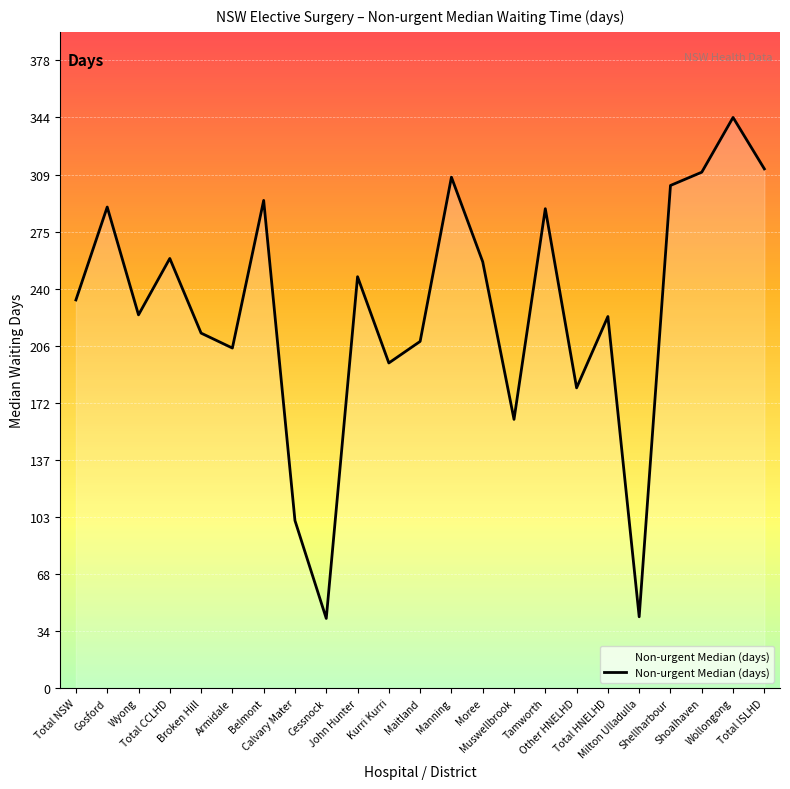

At which category does the data reach its first local valley?

Wyong